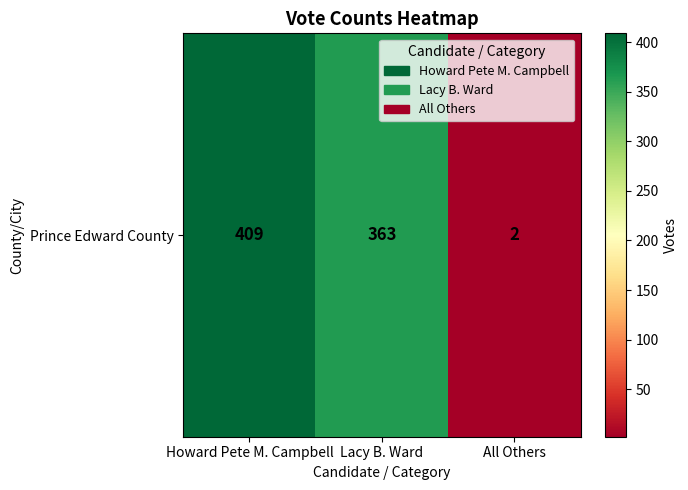

List the labels in order of value, largest first.

Howard Pete M. Campbell, Lacy B. Ward, All Others